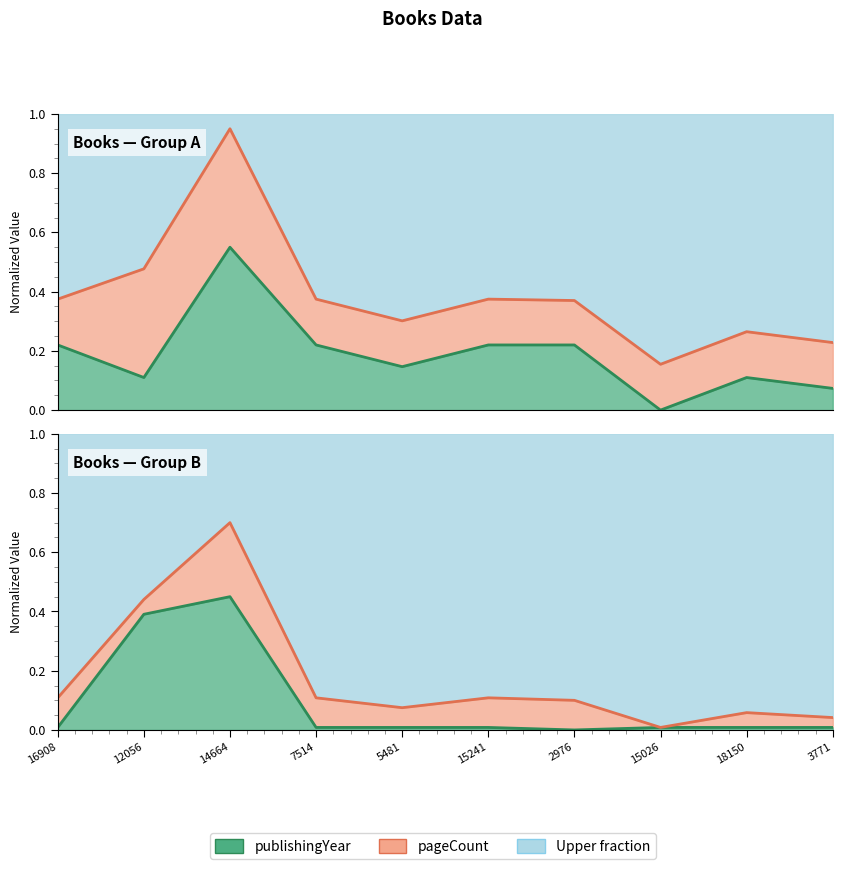

Which series has the widest spread of values?

pageCount (line)